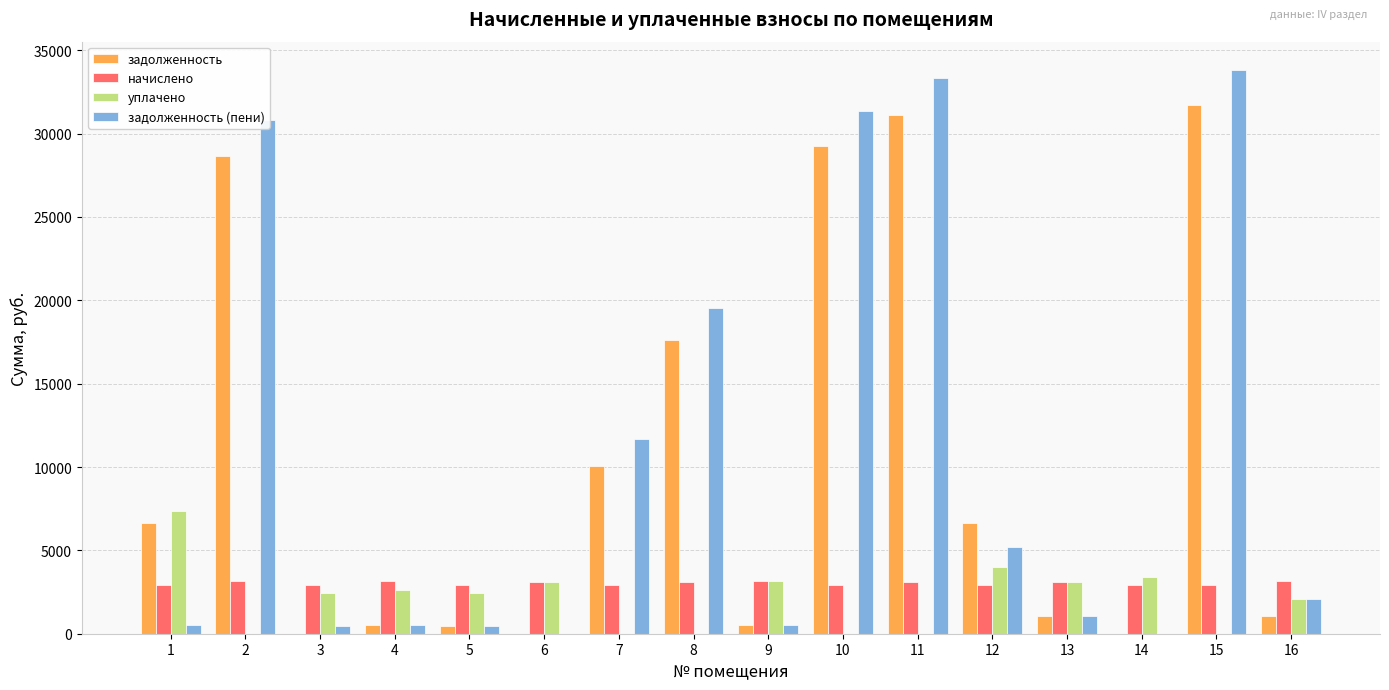

How many groups of bars are there?

16